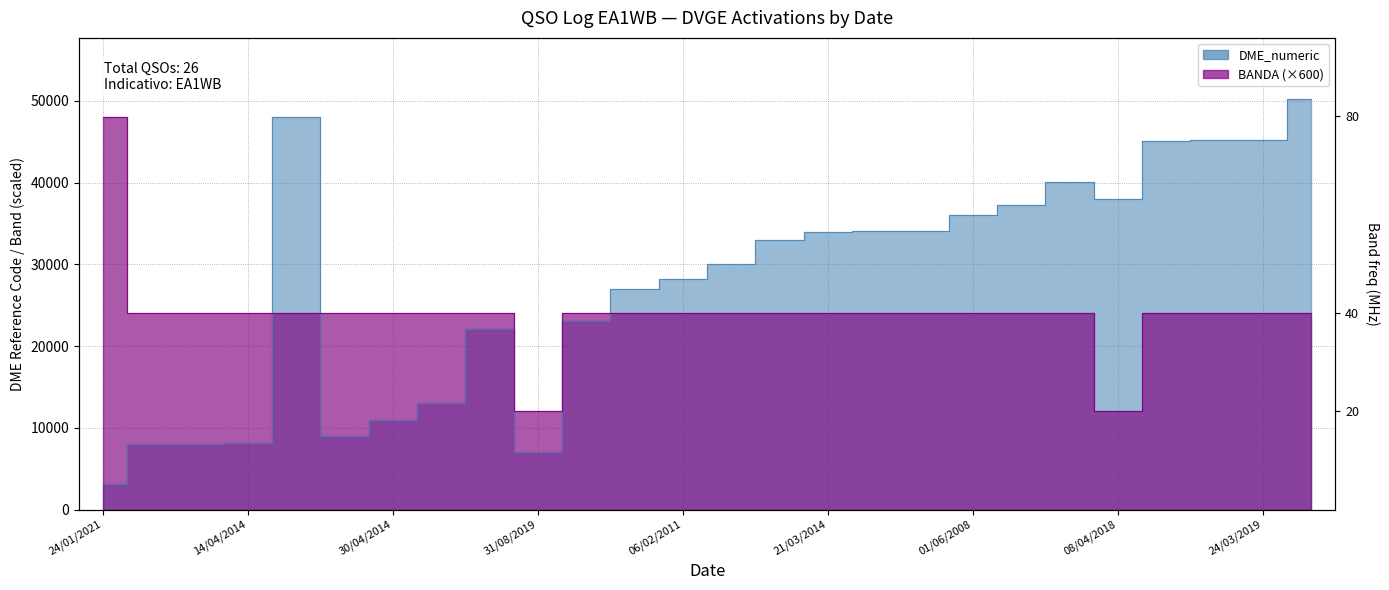

True or false: DME_numeric has a value of 57847 at 01/06/2008.

False